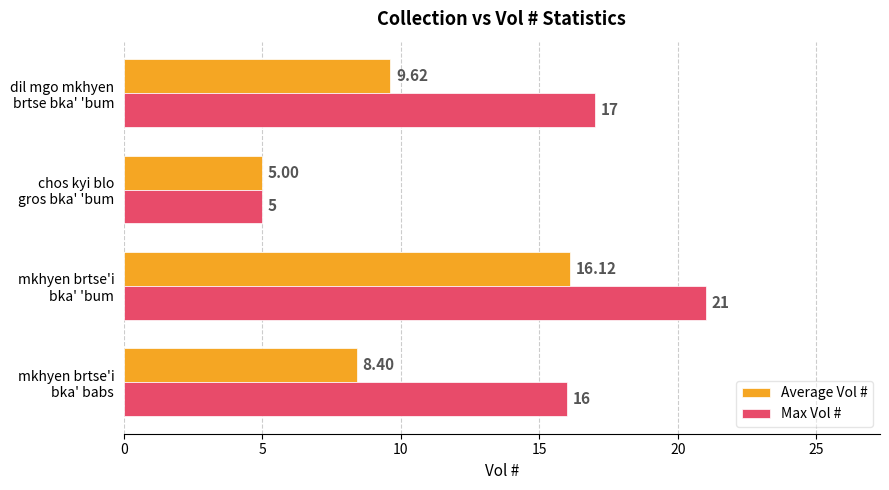

List the labels in order of Average Vol # value, largest first.

mkhyen brtse'i
bka' 'bum, dil mgo mkhyen
brtse bka' 'bum, mkhyen brtse'i
bka' babs, chos kyi blo
gros bka' 'bum